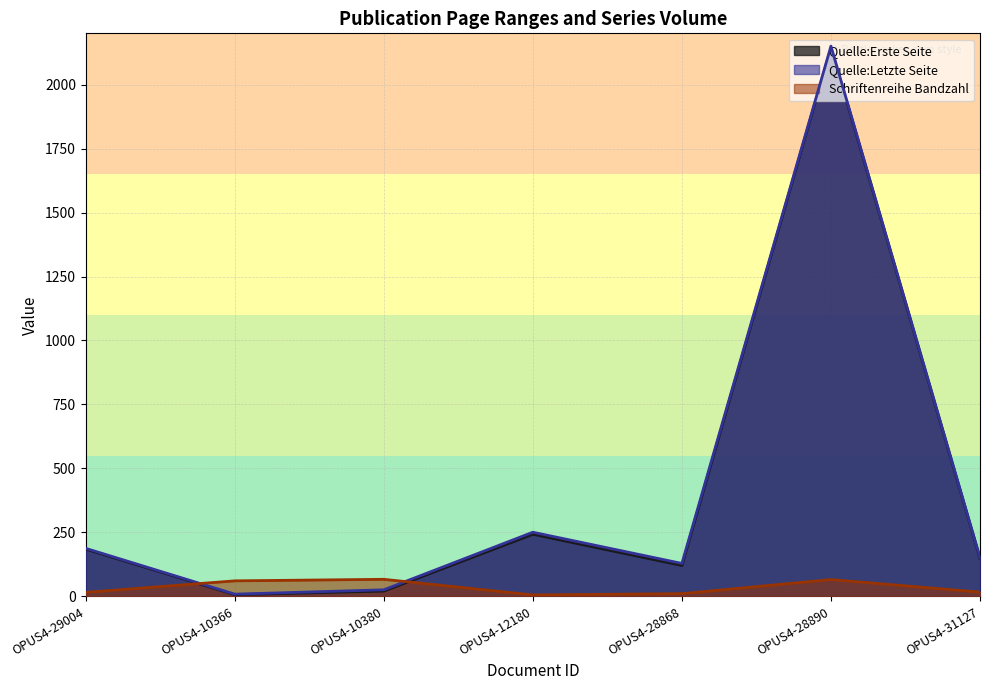

True or false: Schriftenreihe Bandzahl has more than 1 interior local peaks.

True